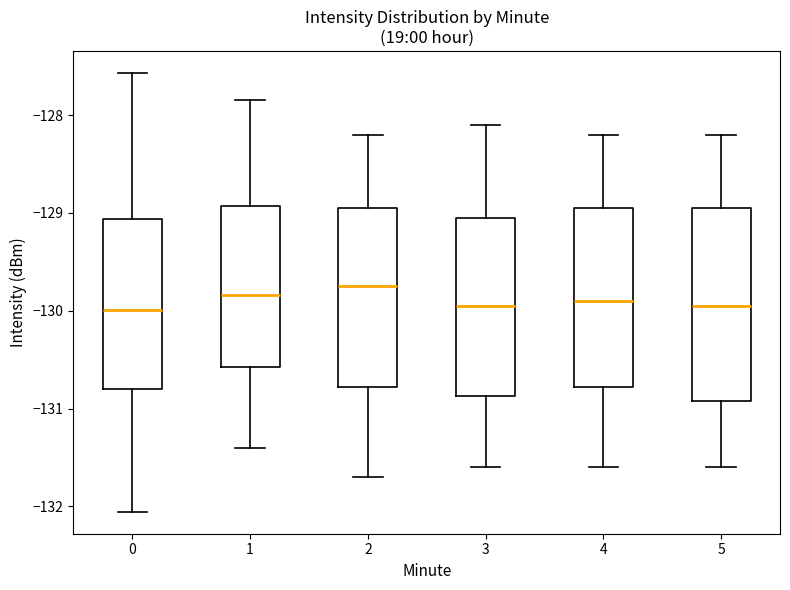

Which box is the tallest, from its lower edge to its upper edge?

5